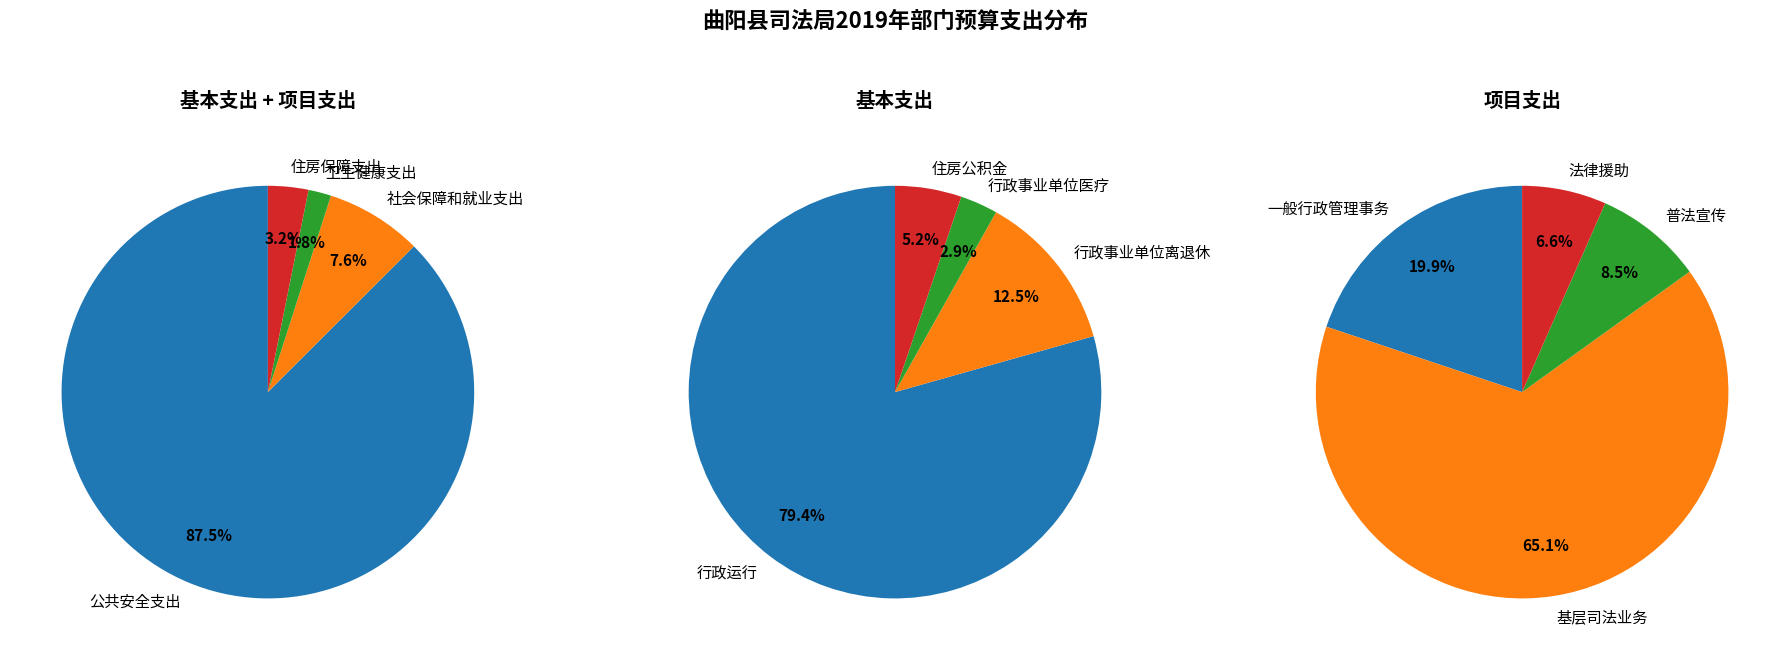

Count the number of slices in the pie.

4